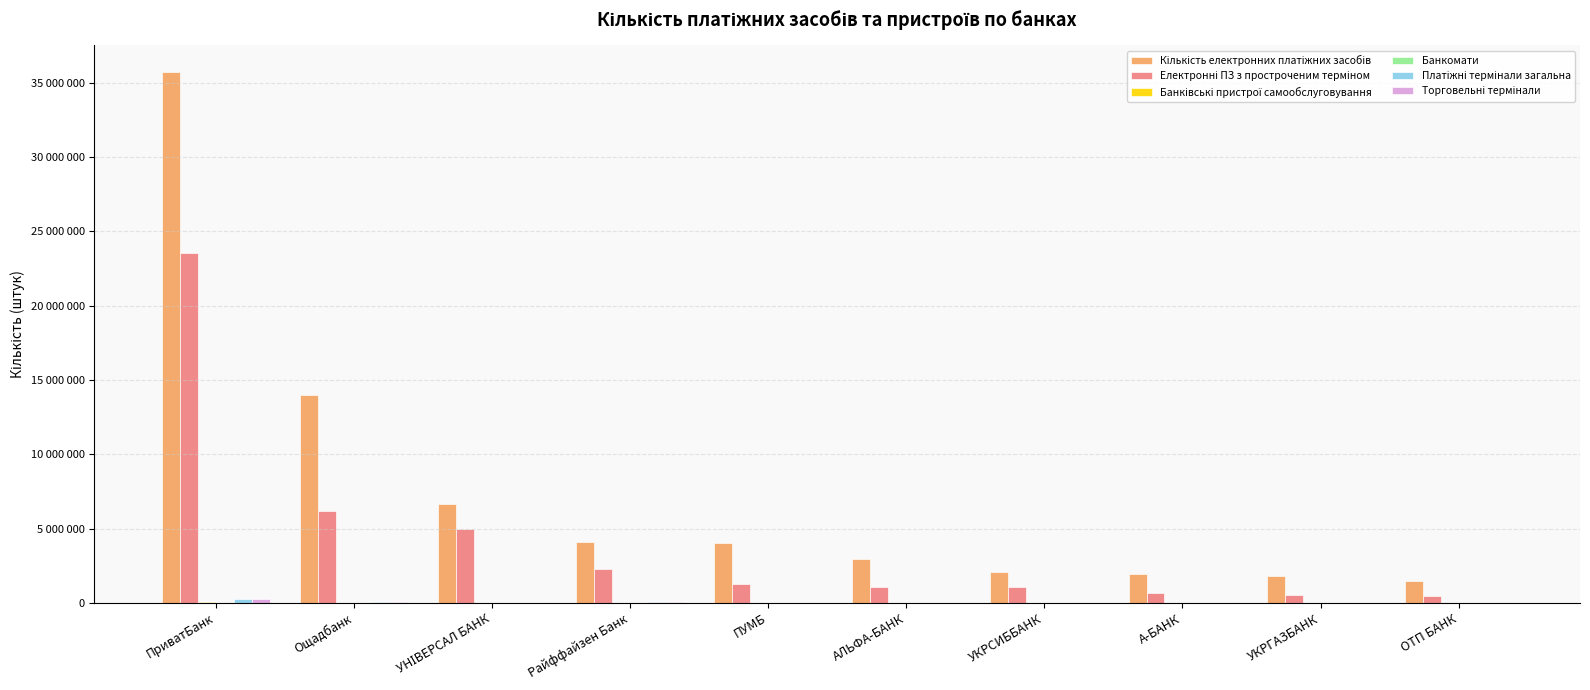

At which category does the chart reach its minimum across all series?

А-БАНК